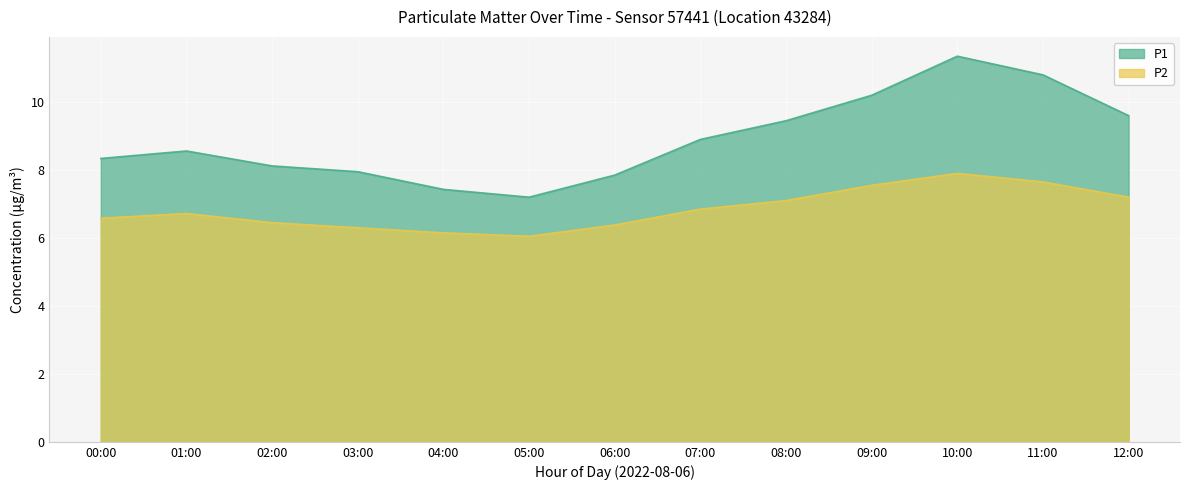

Is it true that P2 equals 6.0 at 05:00?

True